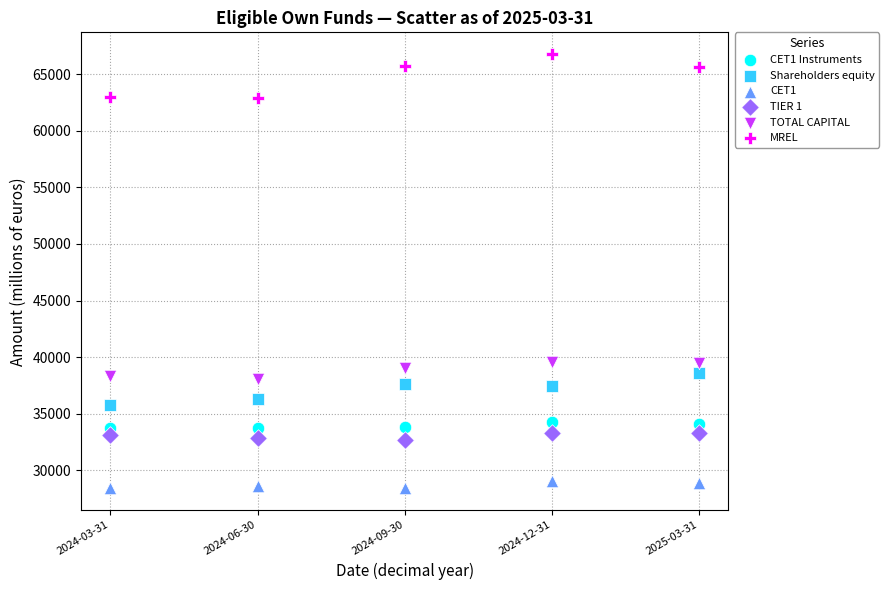

What is the X range (max minus min) for the scatter plot?

1.0